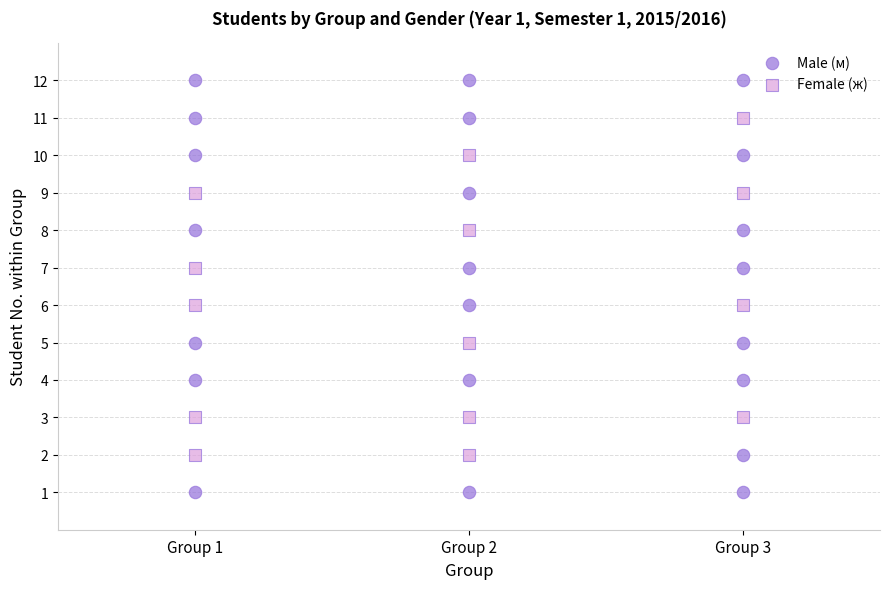

Which series reaches the maximum Y coordinate?

Male (м)